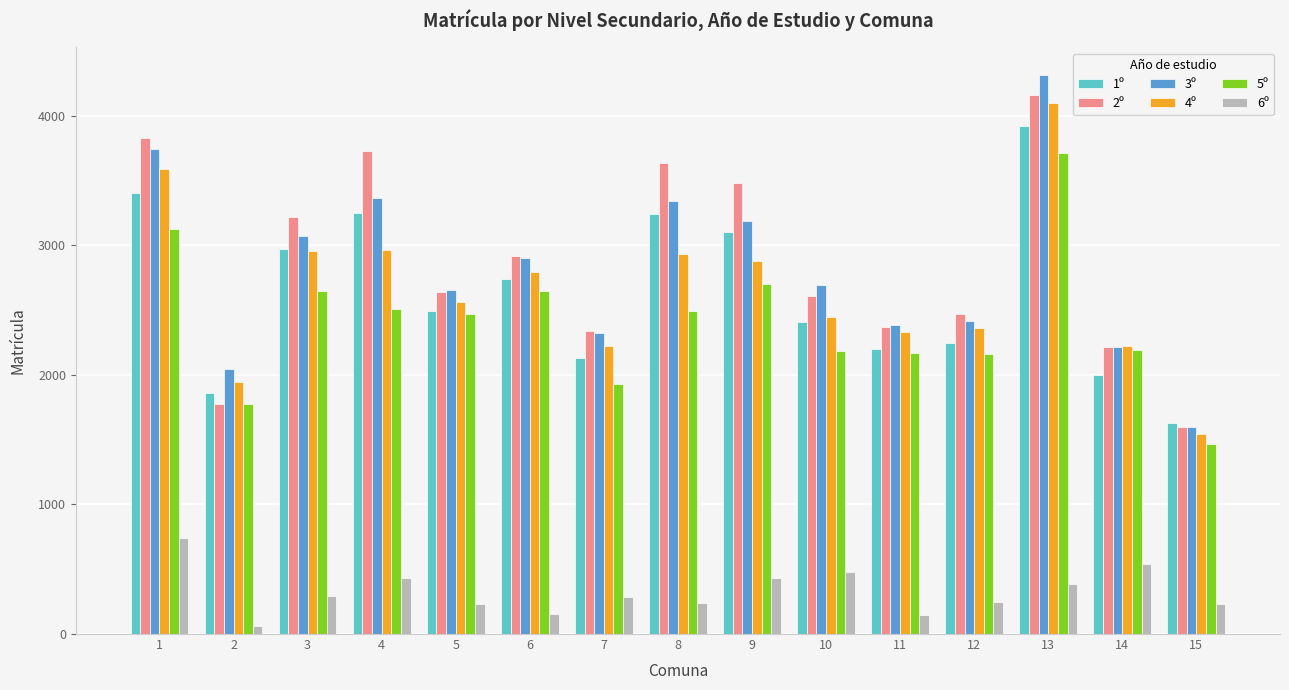

What is the value of the 3º bar at the 7th from the left?

2325